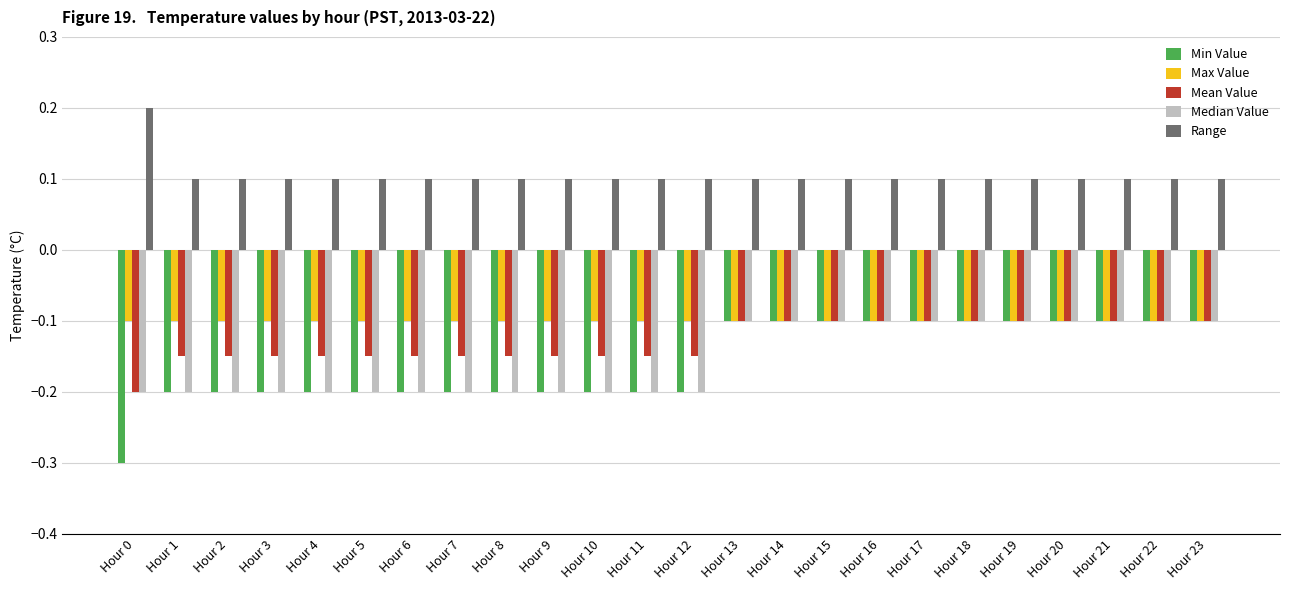

Which series has the largest range (max minus min)?

Min Value